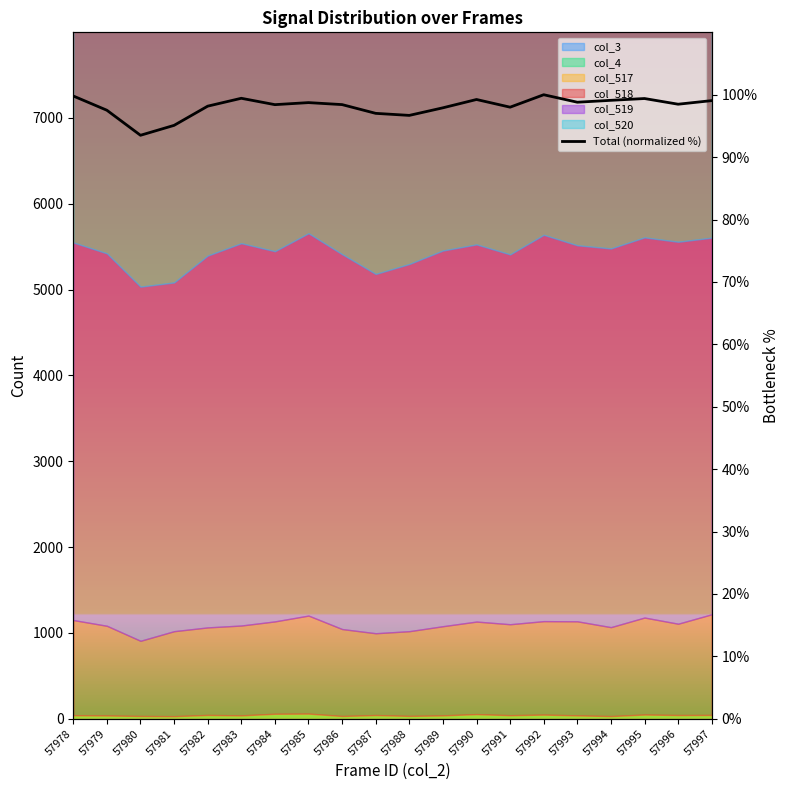

What is the change in value from 57980 to 57990?

+5.7